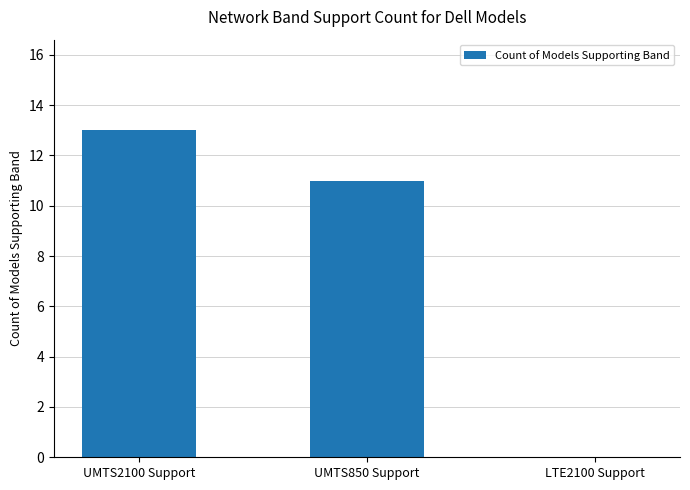

At which label is the value closest to 6?

UMTS850 Support